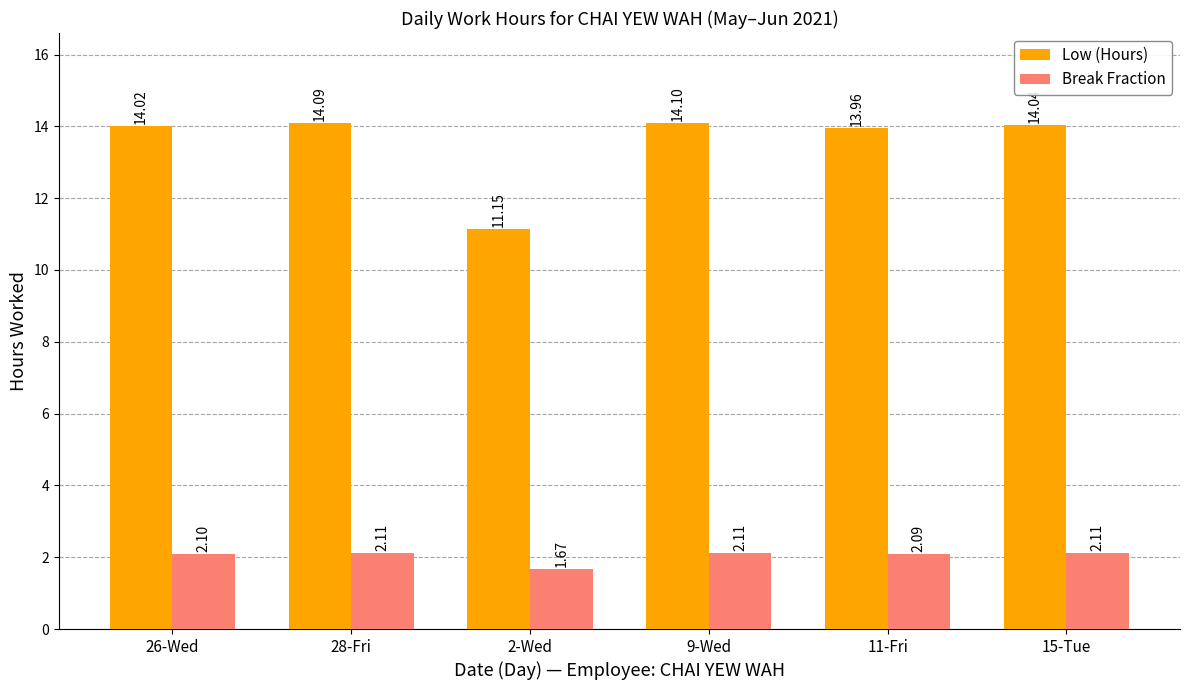

What is the average value of the Break Fraction series?

2.0